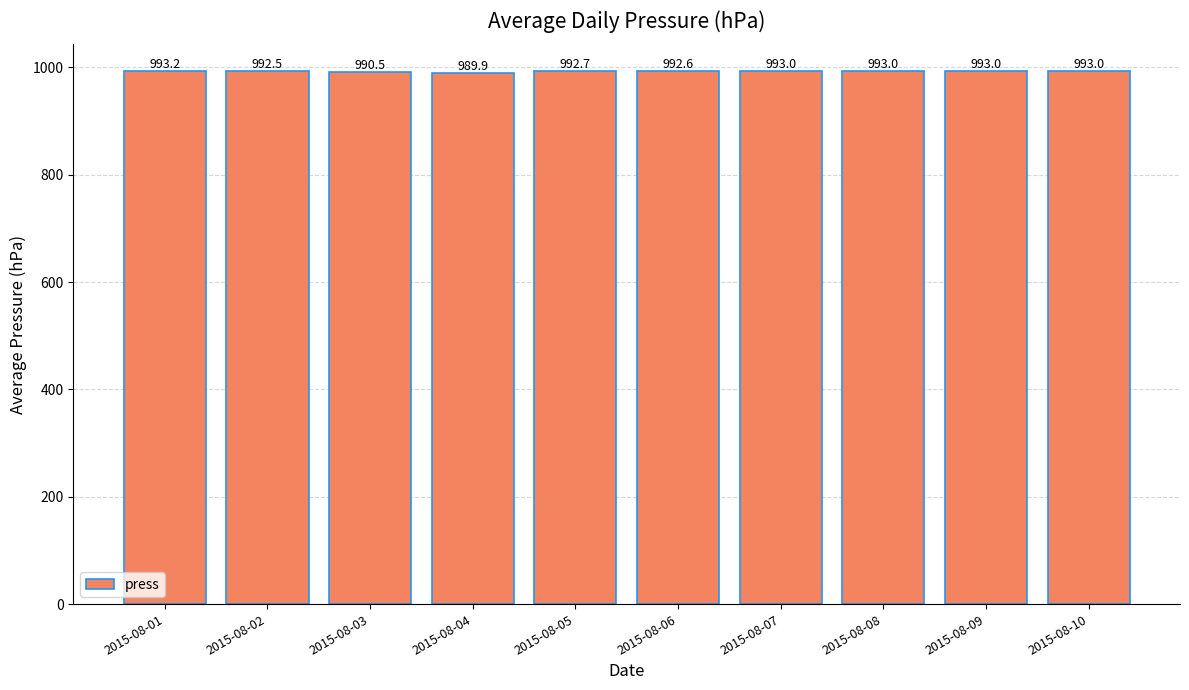

Approximately how many times larger is the value at 2015-08-08 compared to 2015-08-02?

1.0